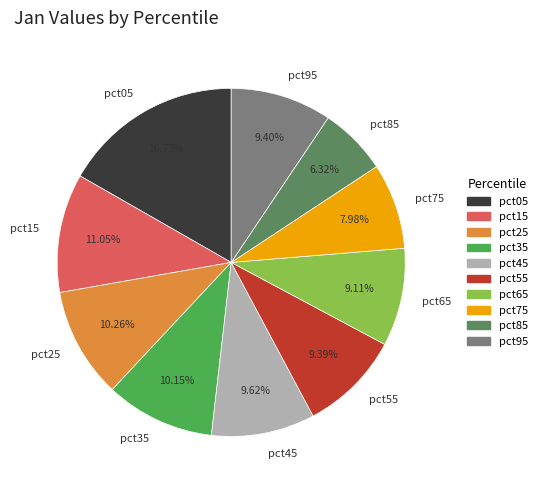

How many segments does this pie chart have?

10